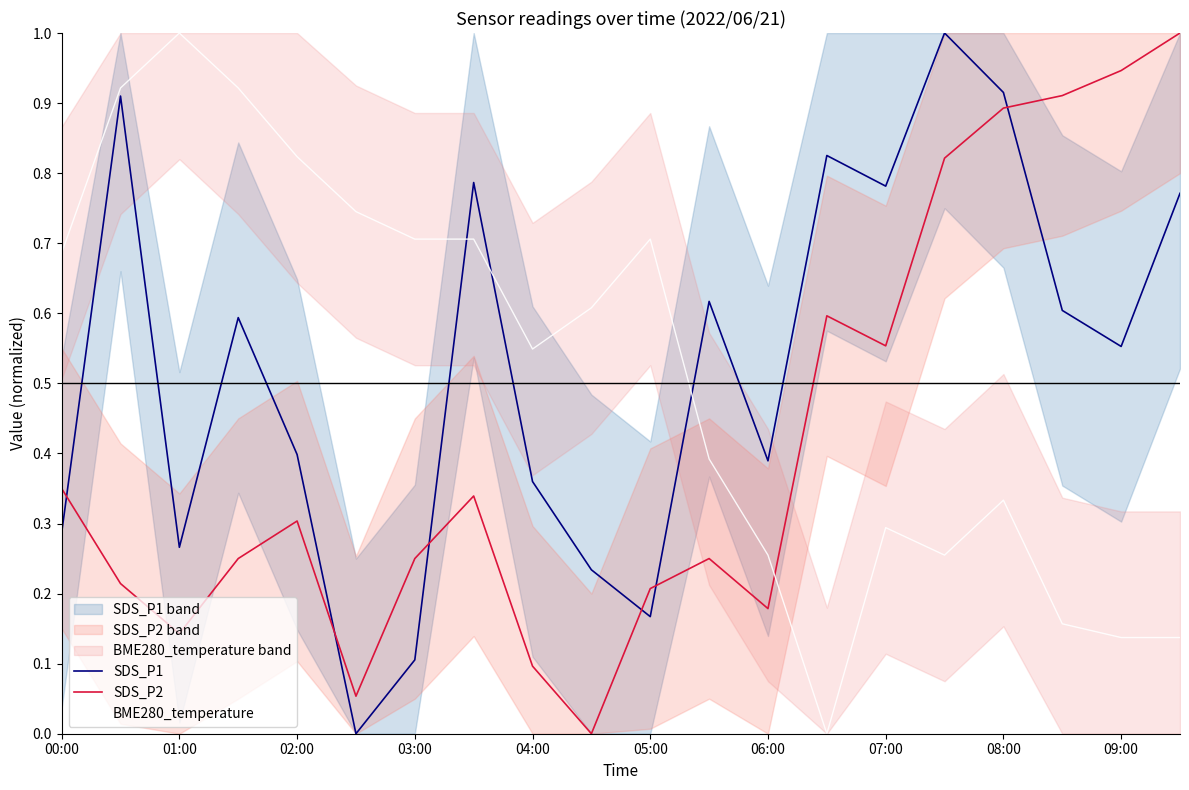

What is the highest value of the SDS_P2 series?

1.0